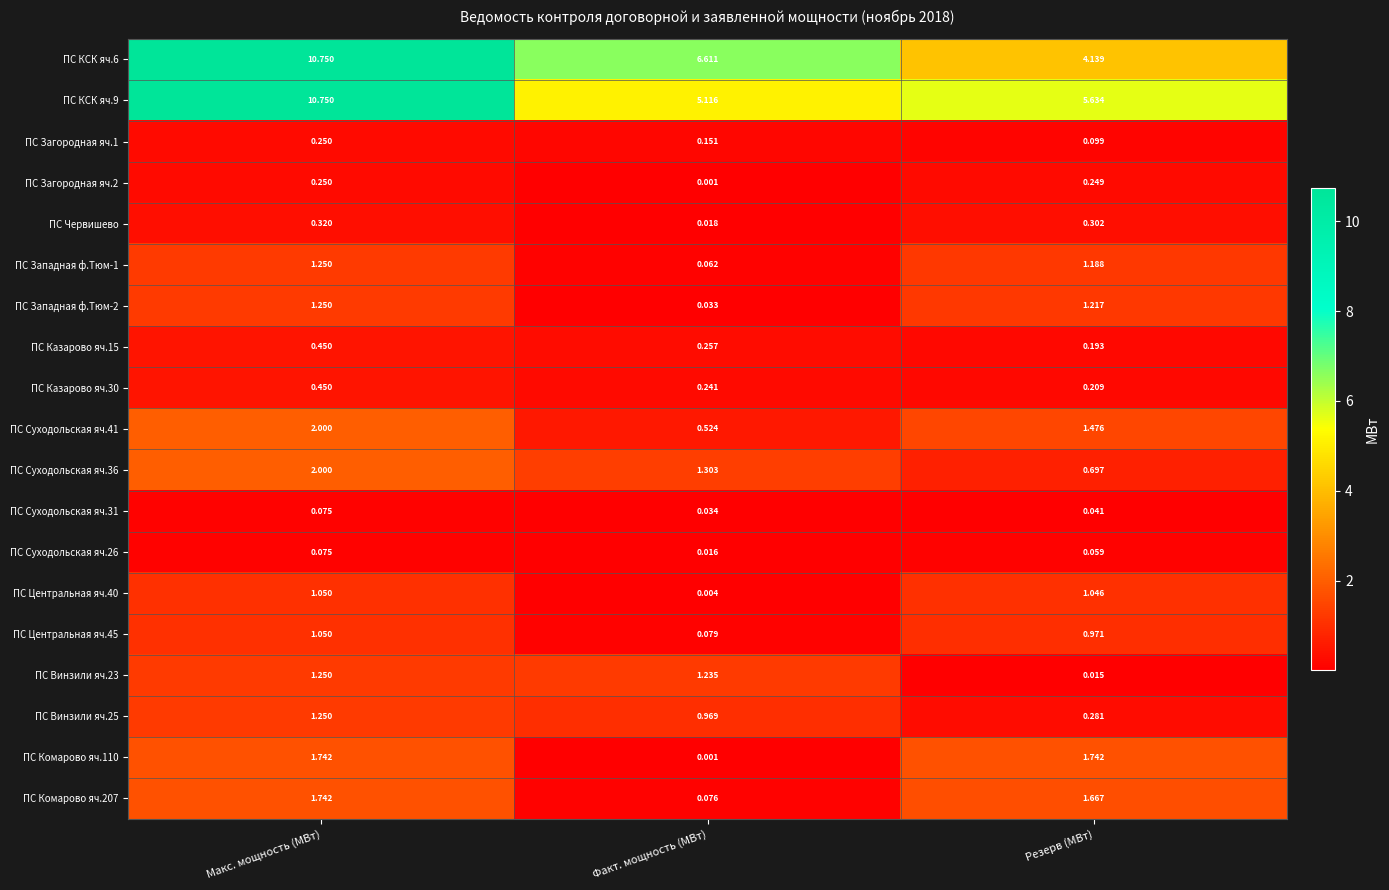

What is the difference between the highest and lowest values at Факт. мощность (МВт)?

6.6